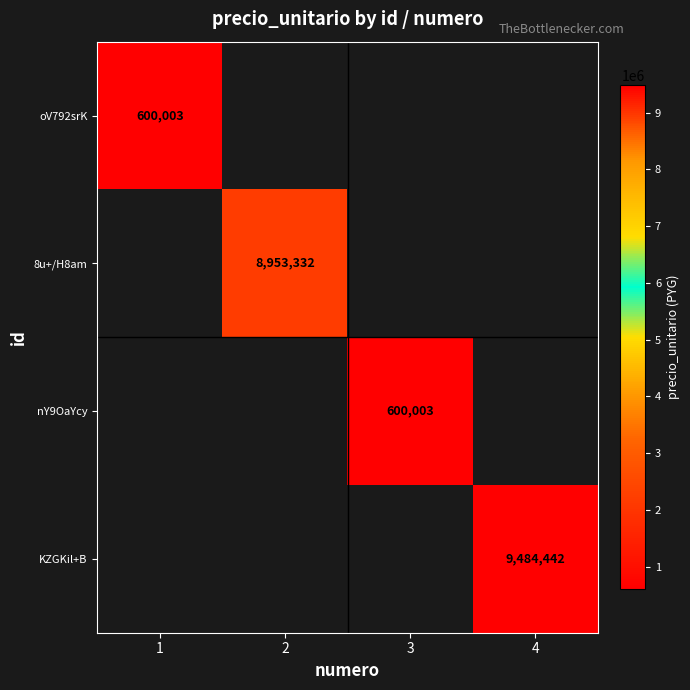

The value of 8u+/H8am at 2 is 8953332. True or false?

True